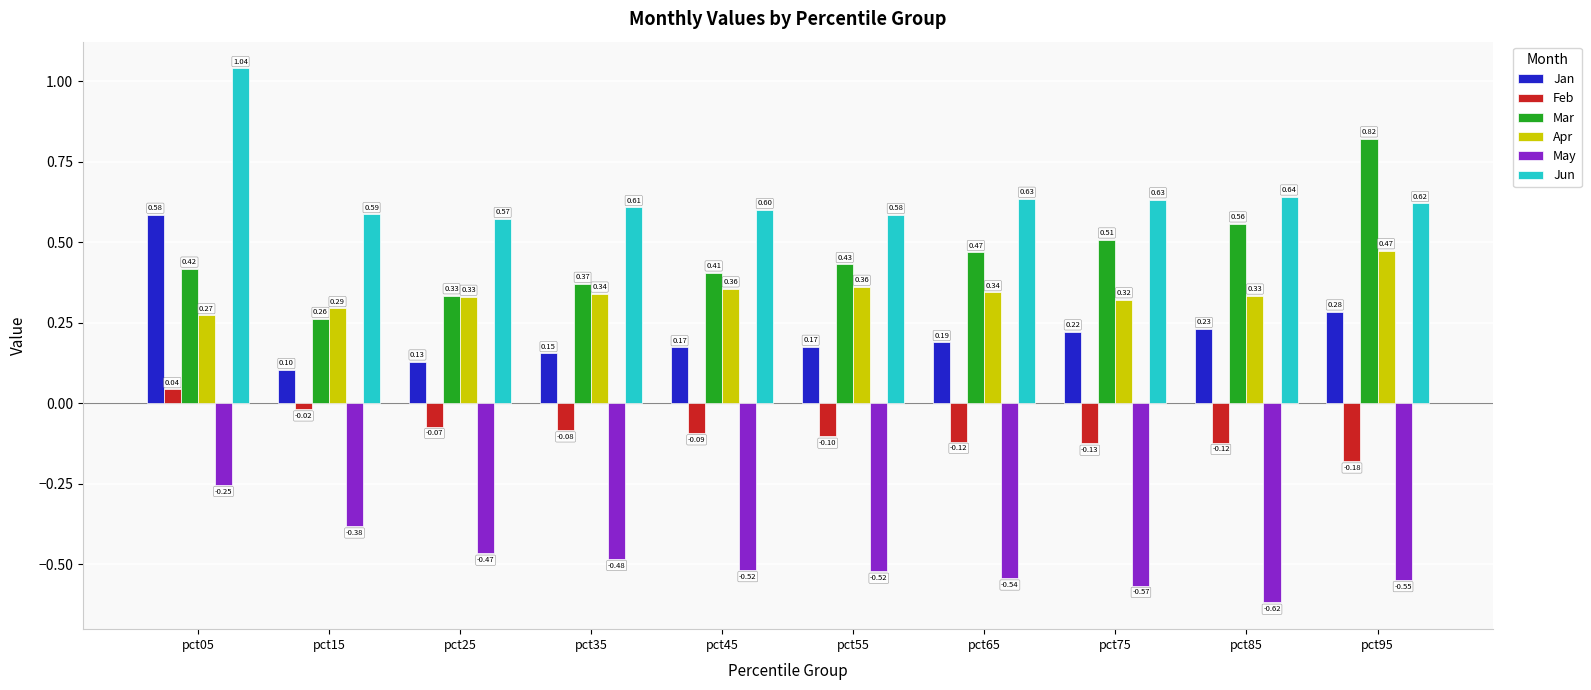

What is the spread (max minus min) of values at pct85?

1.3